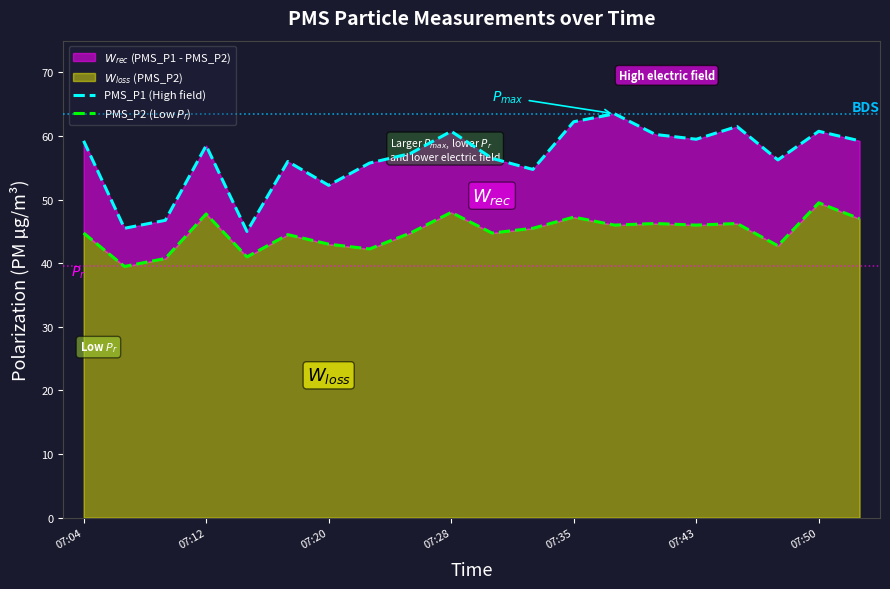

How many values in the PMS_P2 (Low $P_r$) series exceed 45?

10